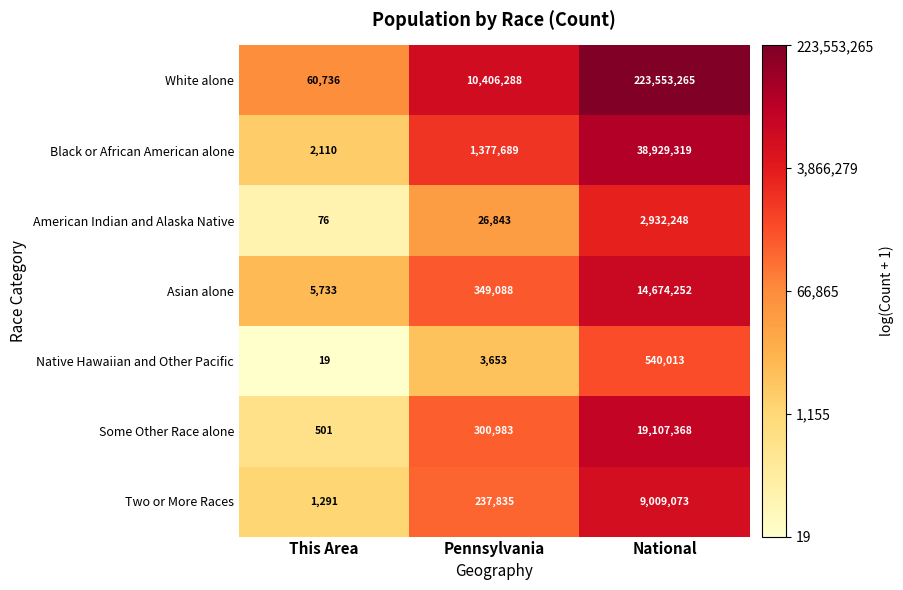

List the series in order of their peak value, highest first.

White alone, Black or African American alone, Some Other Race alone, Asian alone, Two or More Races, American Indian and Alaska Native, Native Hawaiian and Other Pacific